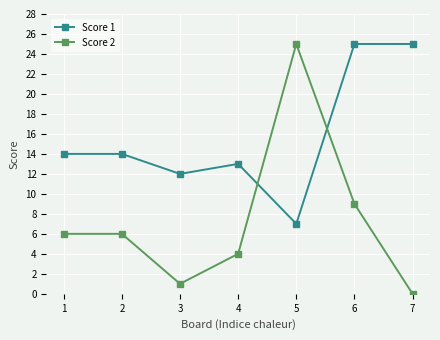

How many data points in Score 1 are less than 14?

3